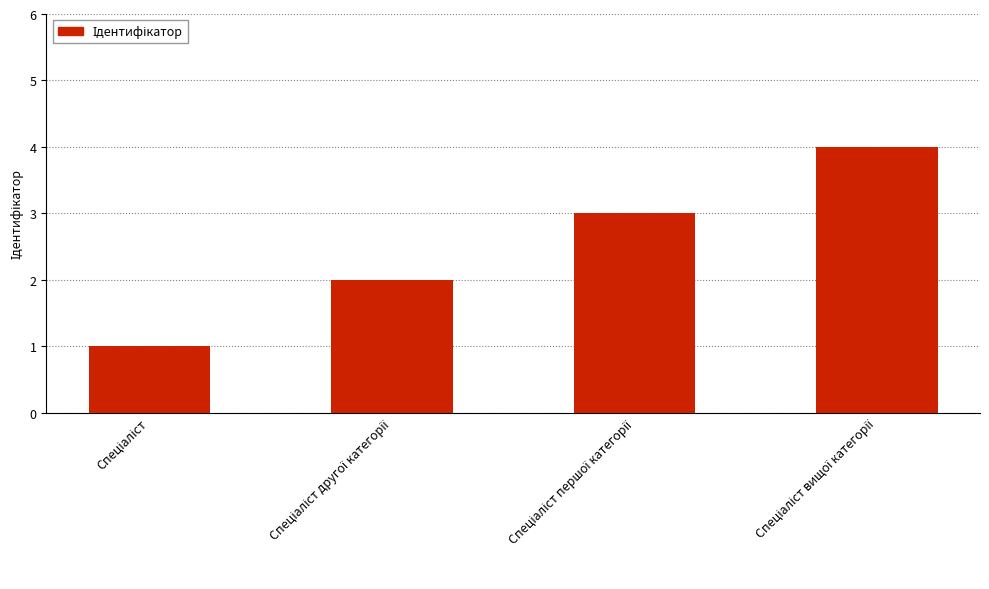

What is the sum of all values?

10